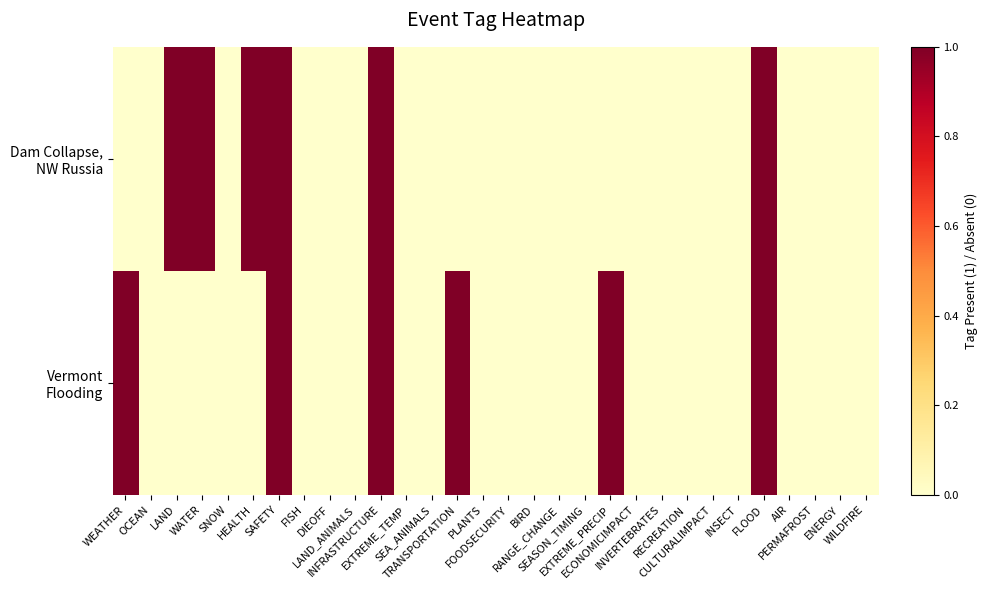

At how many categories does at least one series exceed 0?

9